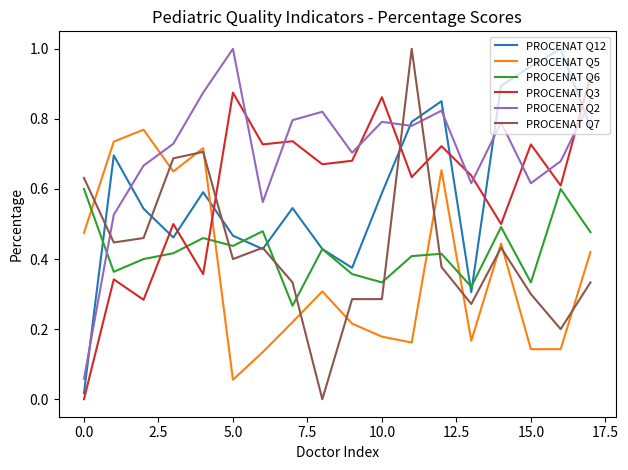

How many intersections are there between PROCENAT Q6 and PROCENAT Q7?

5